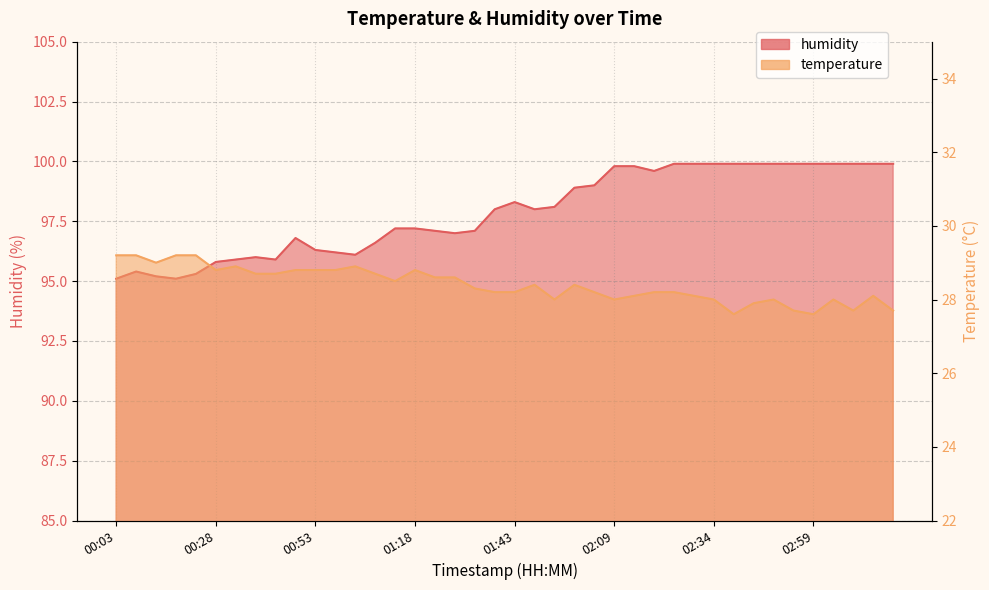

True or false: temperature and humidity intersect in this chart.

False